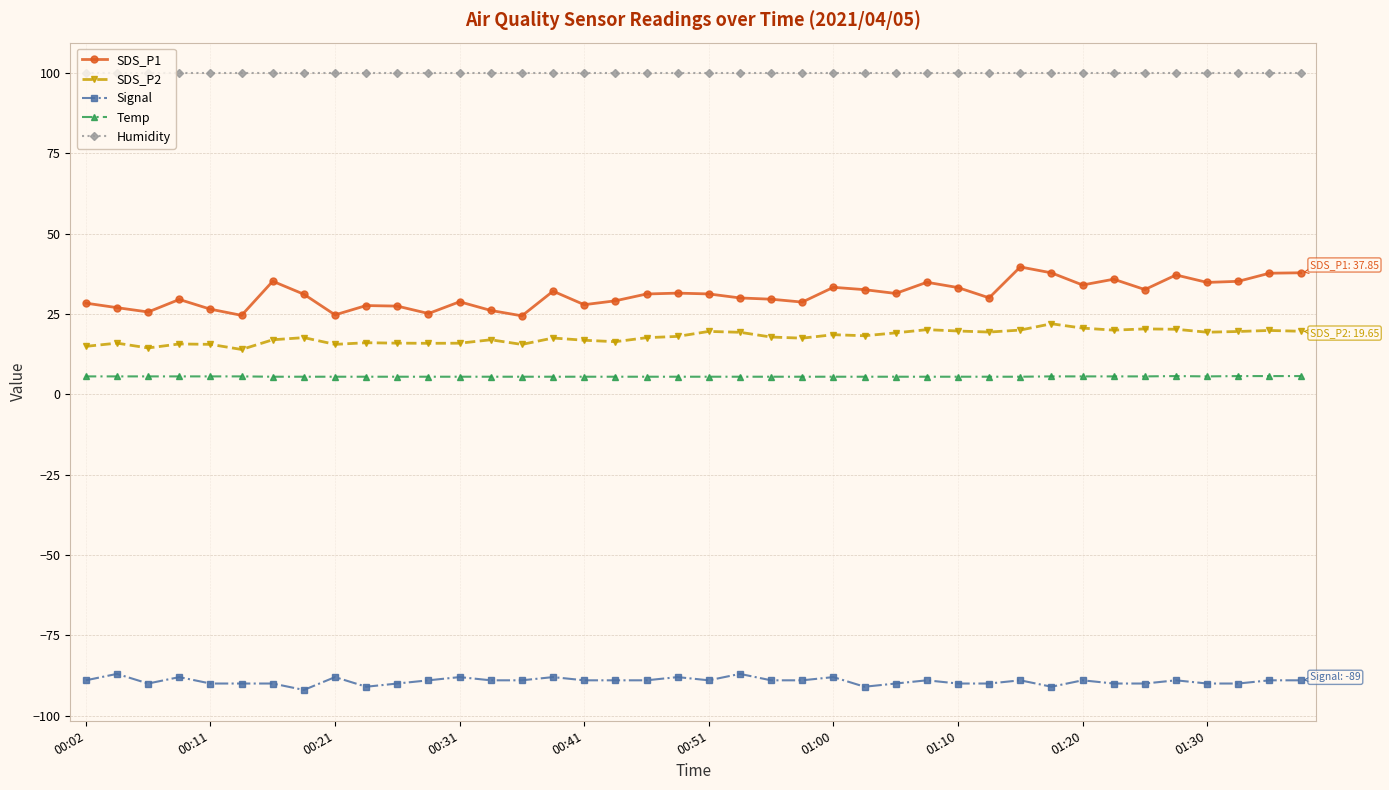

What are all the series names shown in the legend?

SDS_P1, SDS_P2, Signal, Temp, Humidity